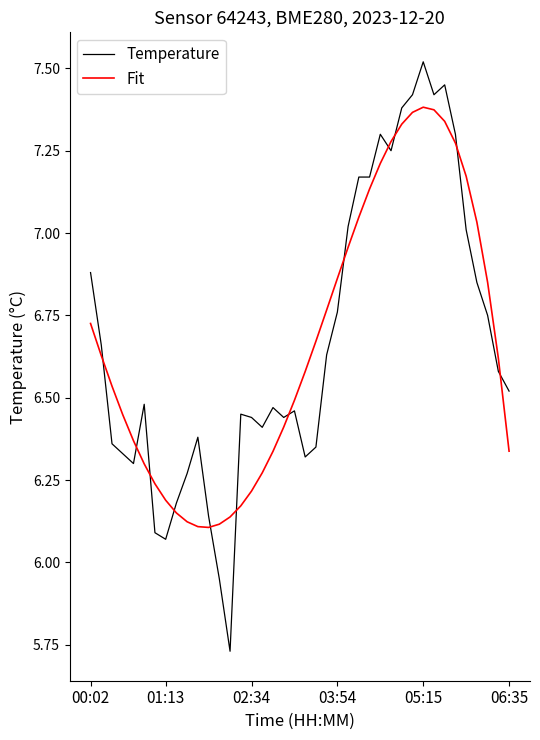

Which series has the widest spread of values?

Temperature